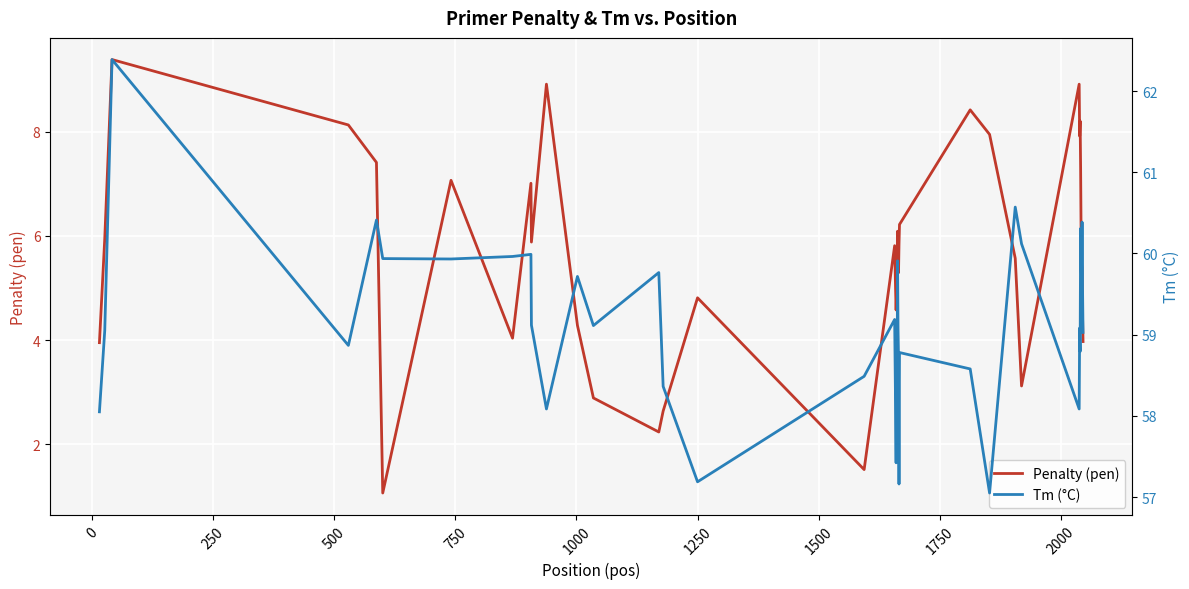

Which series has the largest total across all categories?

Tm (°C)